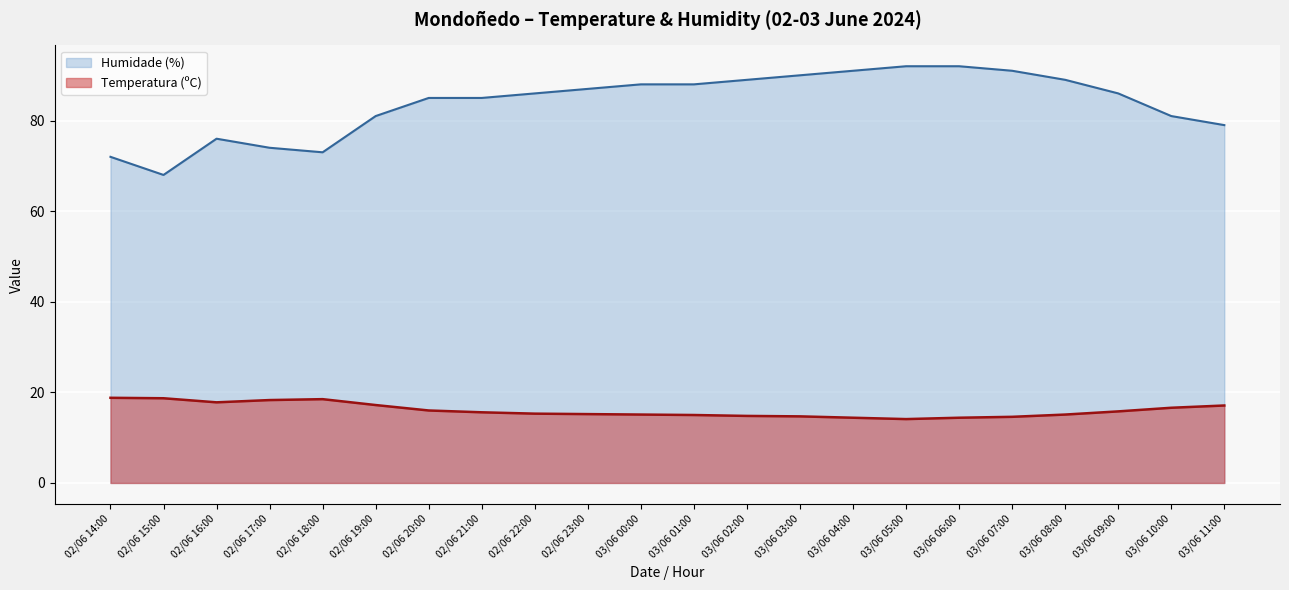

How many values in the Temperatura (ºC) series are below 15?

6